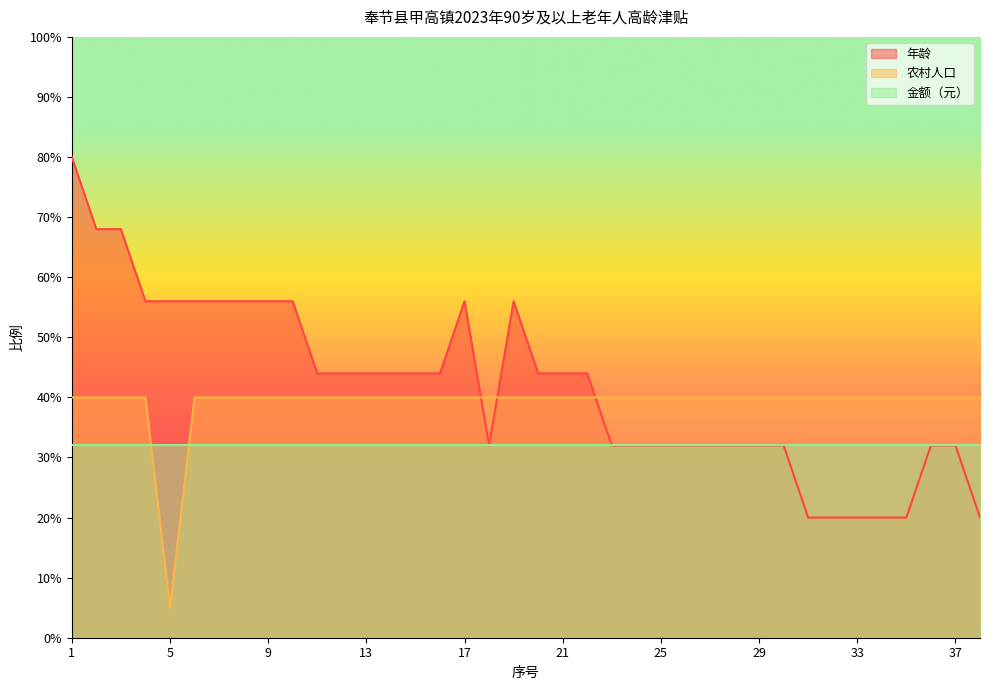

What is the maximum value for 年龄?

80.0